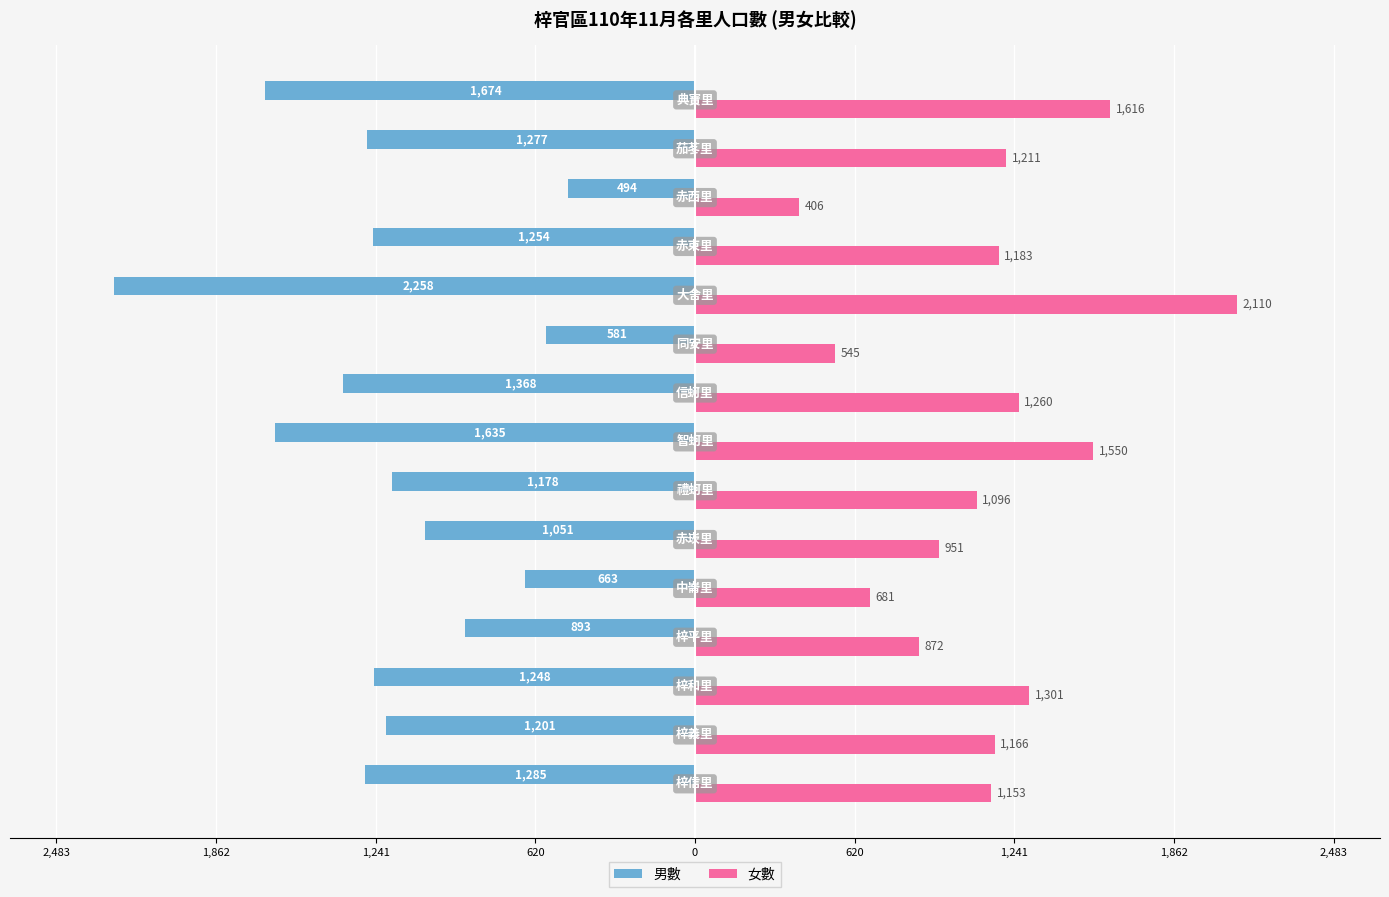

Reading left to right, list all the values displayed in this chart.

男數: -1285	-1201	-1248	-893	-663	-1051	-1178	-1635	-1368	-581	-2258	-1254	-494	-1277	-1674
女數: 1153	1166	1301	872	681	951	1096	1550	1260	545	2110	1183	406	1211	1616